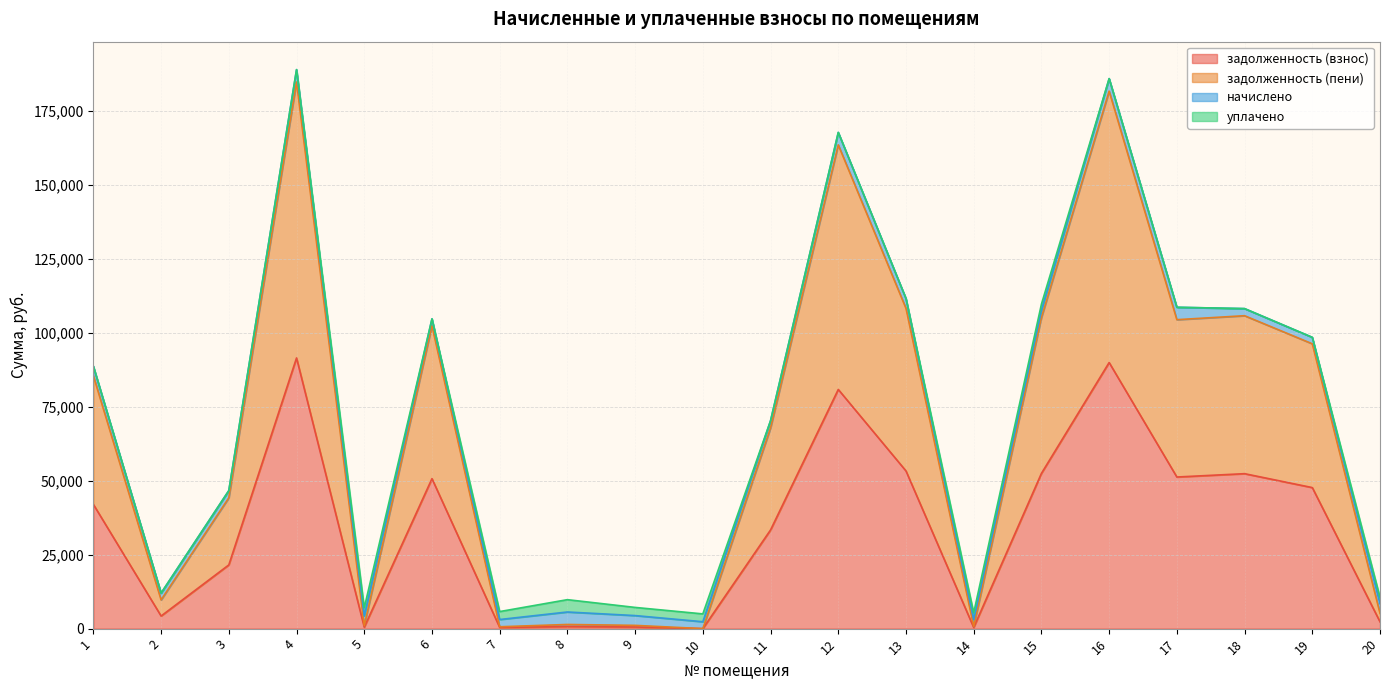

Is the value of задолженность (взнос) at 17 greater than the value of задолженность (пени) at 10?

Yes